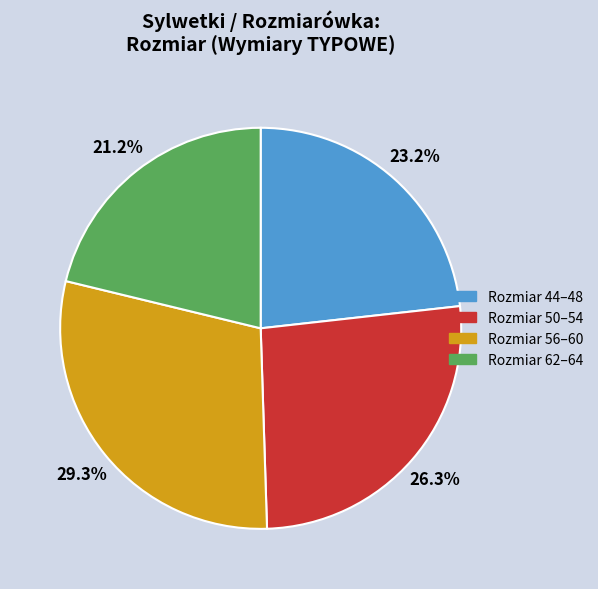

Is there any slice that represents more than half of the pie?

No